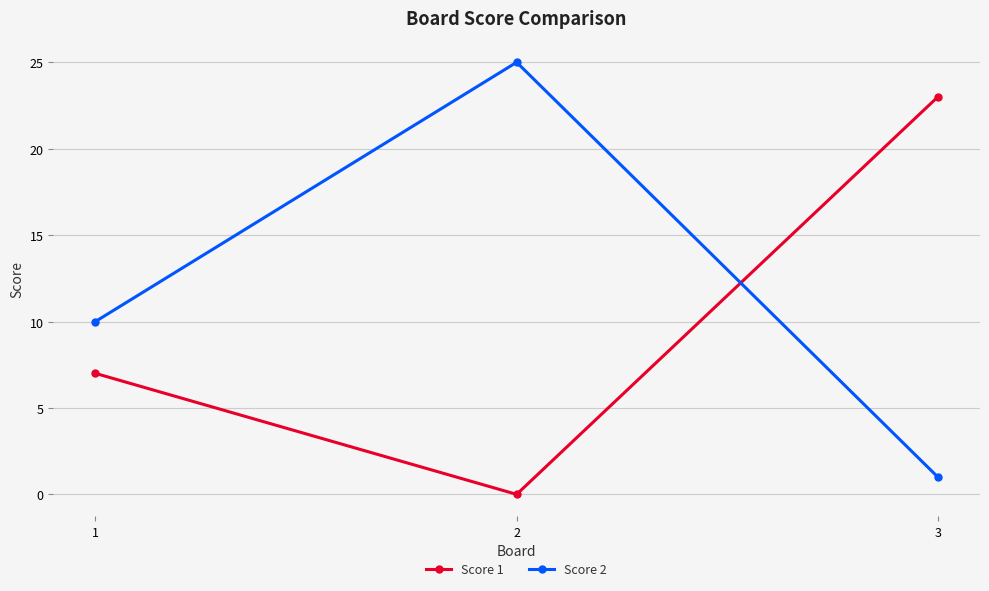

How many Score 2 values are between 1 and 25?

3